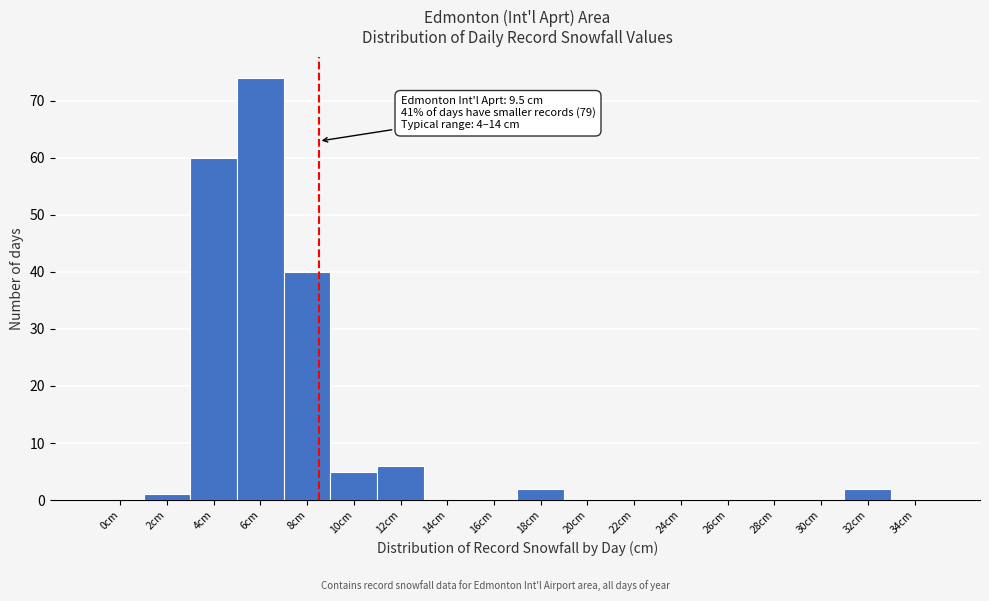

Reading left to right, list all the values displayed in this chart.

0cm=0	2cm=1	4cm=60	6cm=74	8cm=40	10cm=5	12cm=6	14cm=0	16cm=0	18cm=2	20cm=0	22cm=0	24cm=0	26cm=0	28cm=0	30cm=0	32cm=2	34cm=0